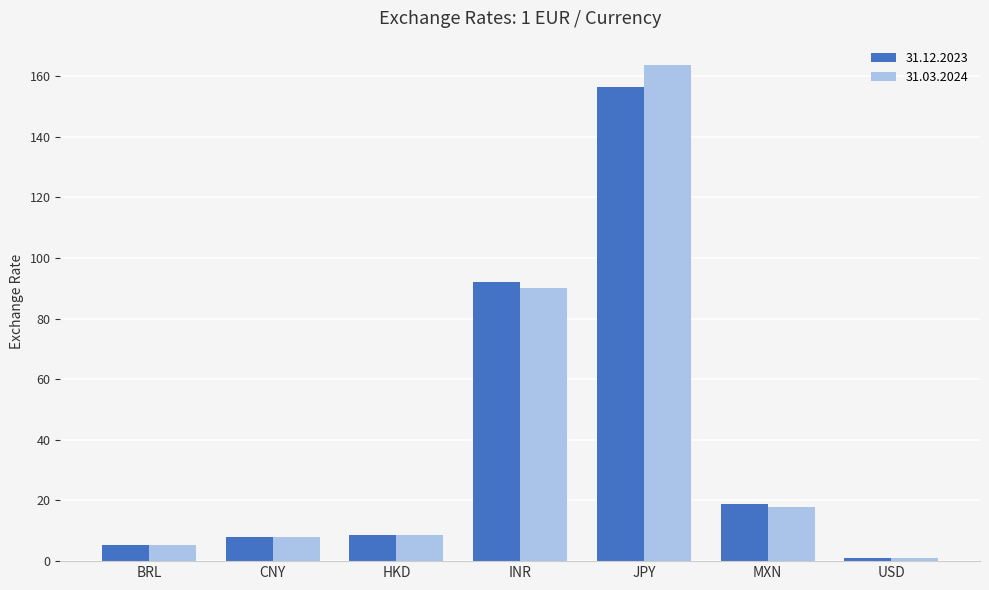

Between BRL and JPY, which series saw the biggest shift?

31.03.2024